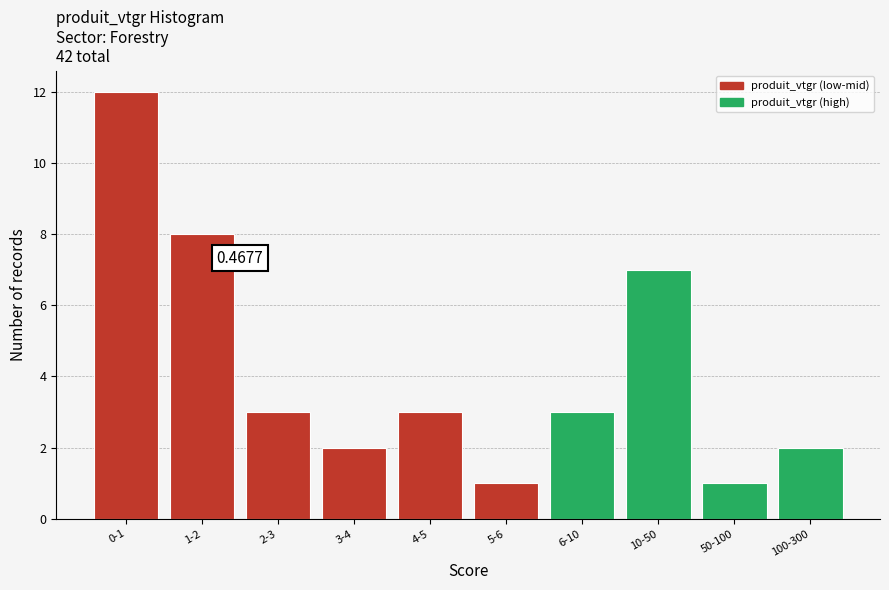

Approximately how many times larger is the value at 2-3 compared to 10-50?

0.4